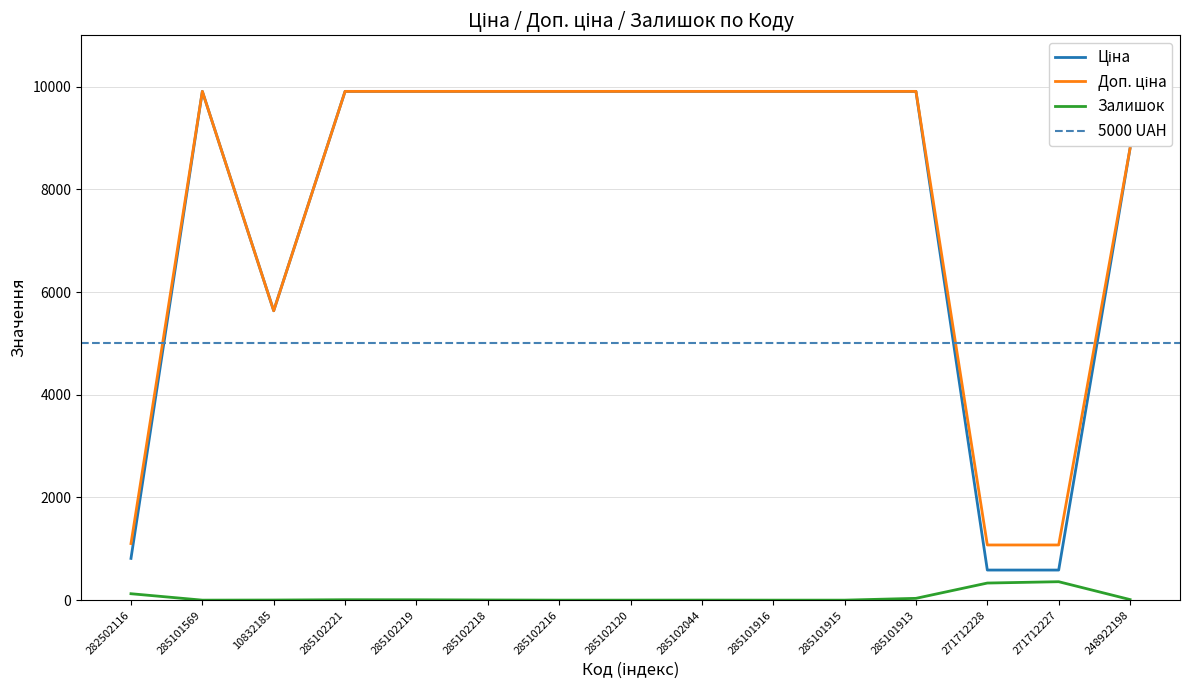

Does the chart have visible grid lines?

Yes